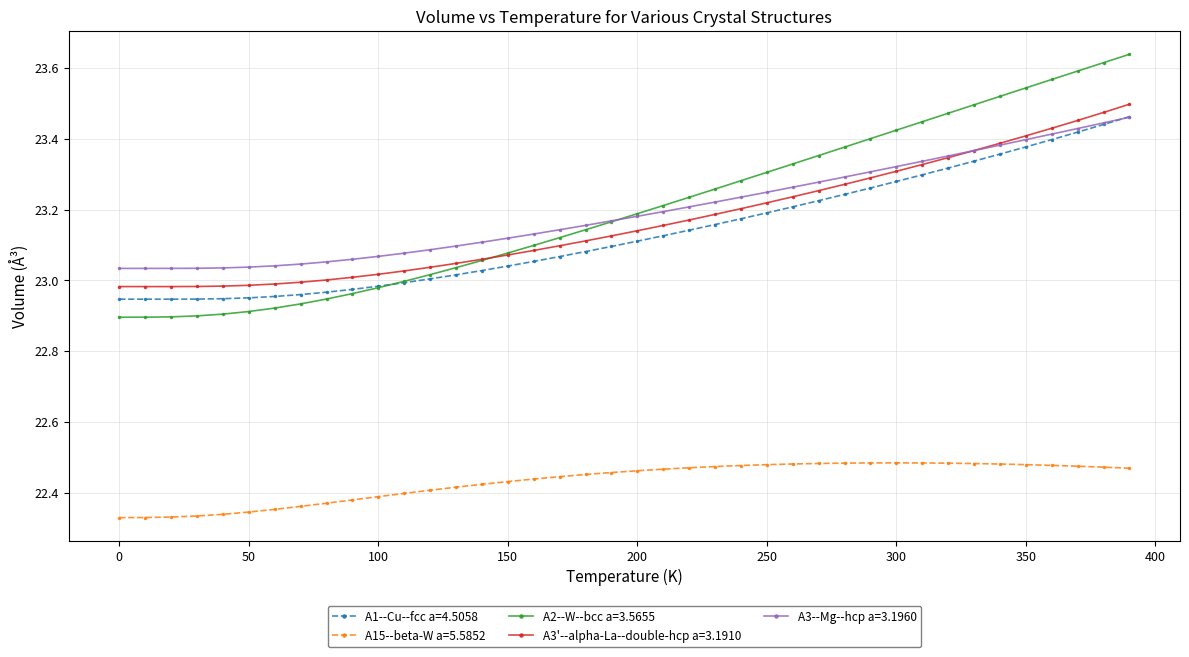

Count the number of data series in this chart.

5